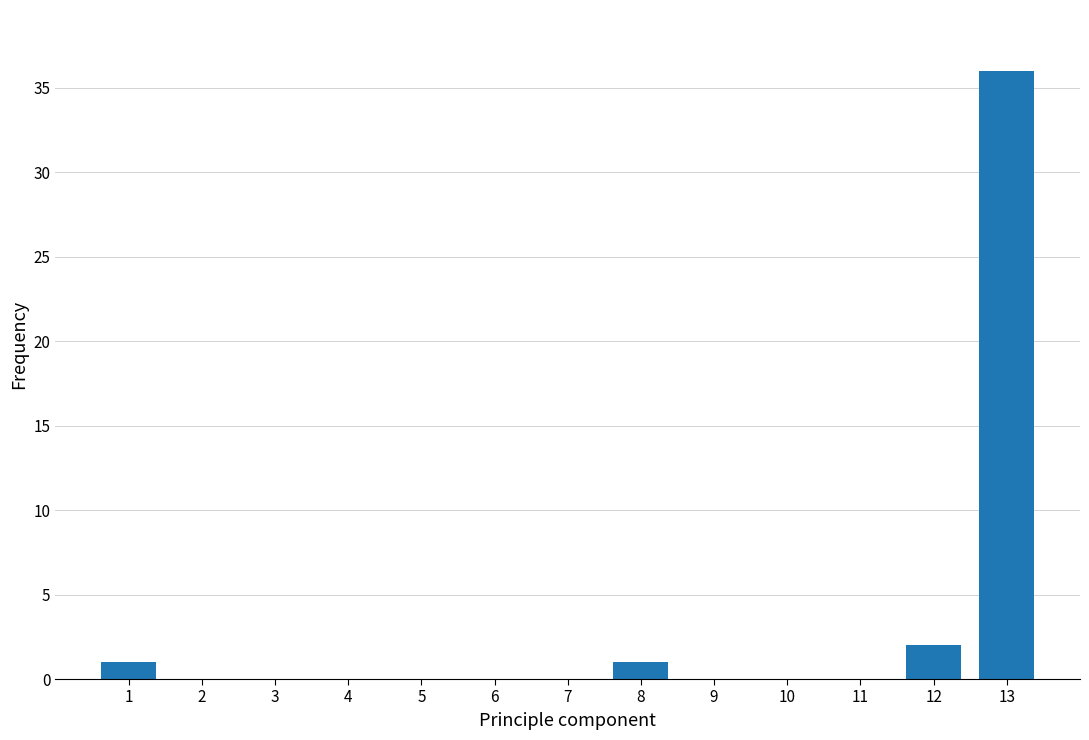

Reading right to left, what are all the values shown in this chart?

13=36	12=2	11=0	10=0	9=0	8=1	7=0	6=0	5=0	4=0	3=0	2=0	1=1